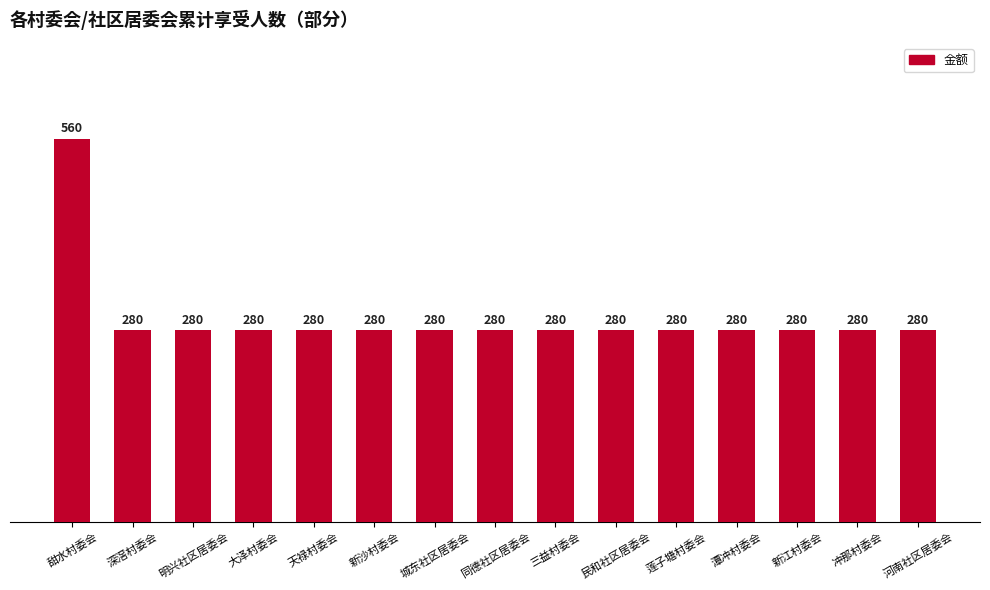

Which category has the highest value across all series?

甜水村委会